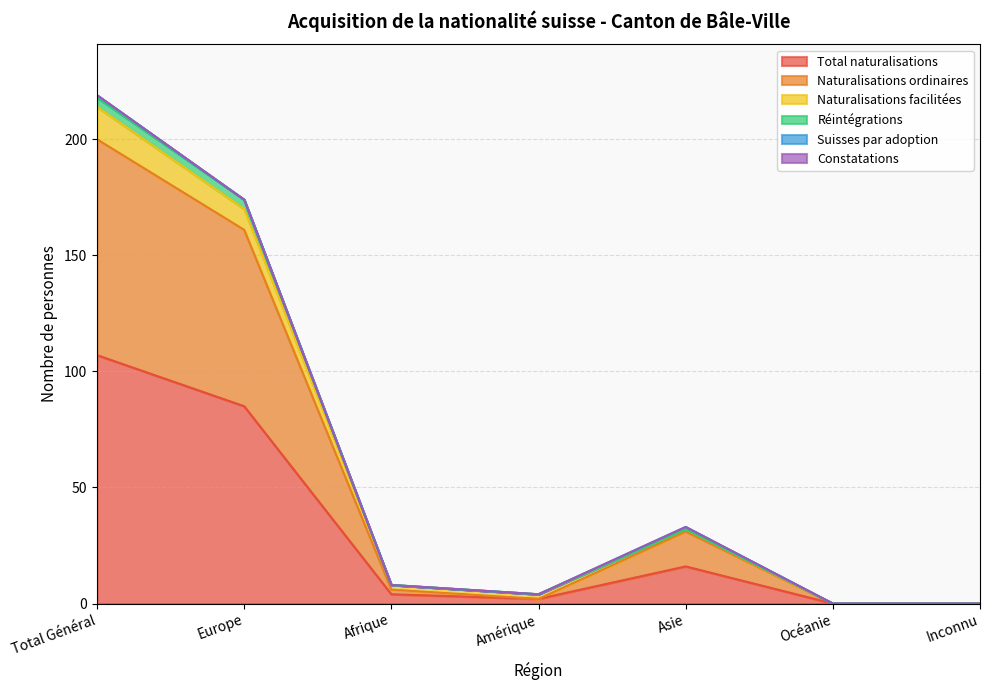

At how many categories does at least one series exceed 21?

3